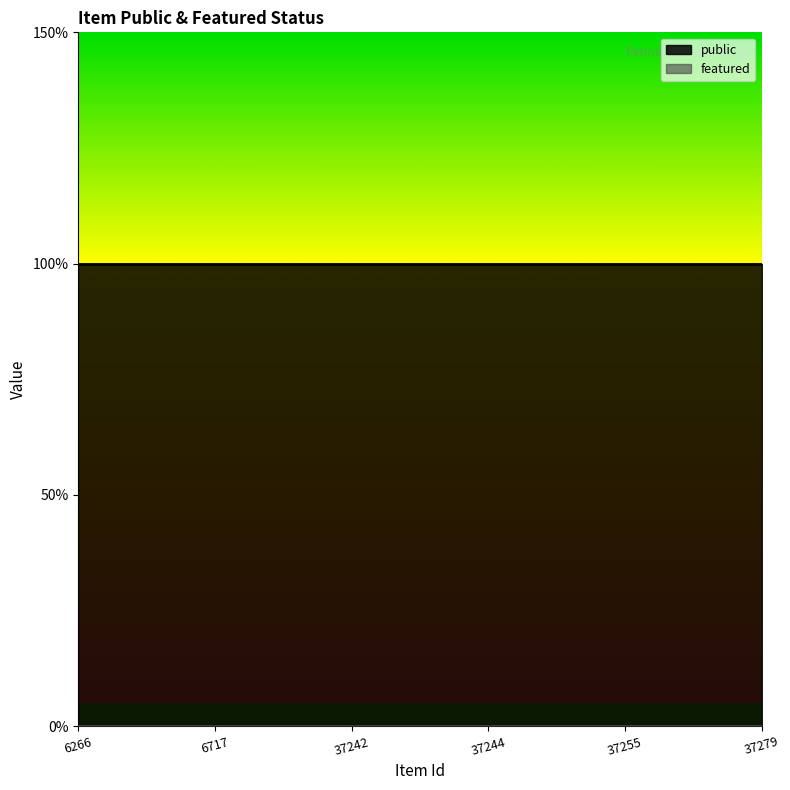

Reading left to right, transcribe all the data shown in this chart.

public: 1	1	1	1	1	1
featured: 0	0	0	0	0	0